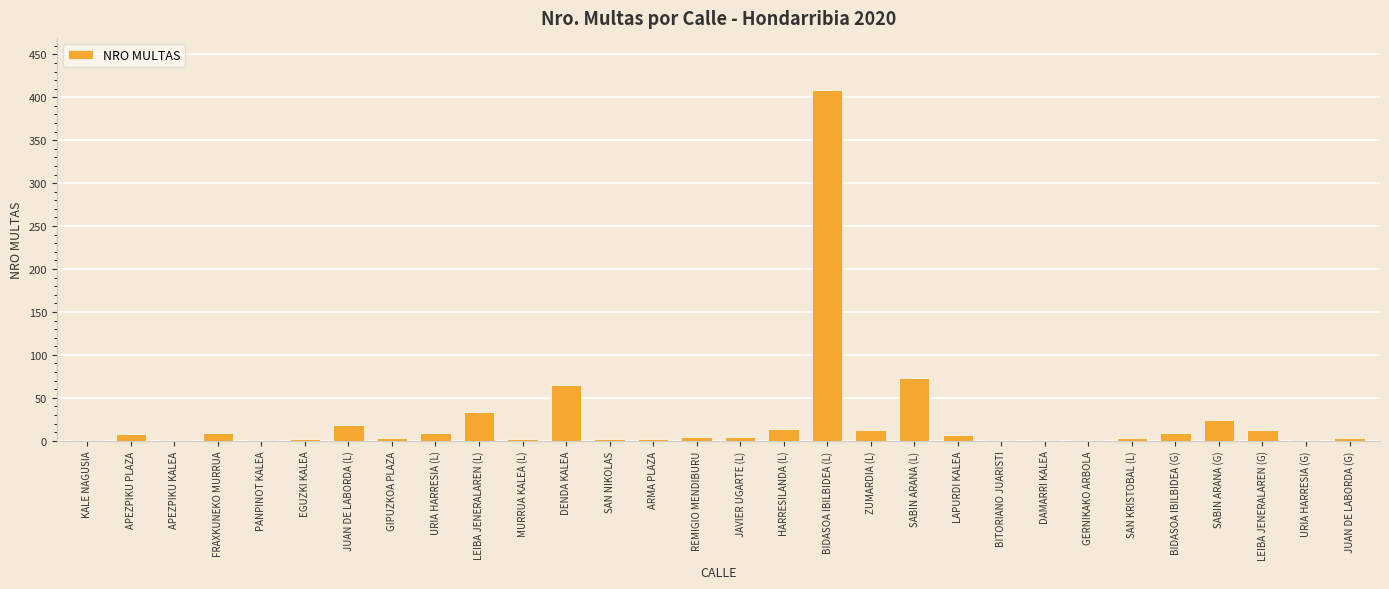

At which category does the chart reach its peak across all series?

BIDASOA IBILBIDEA (L)